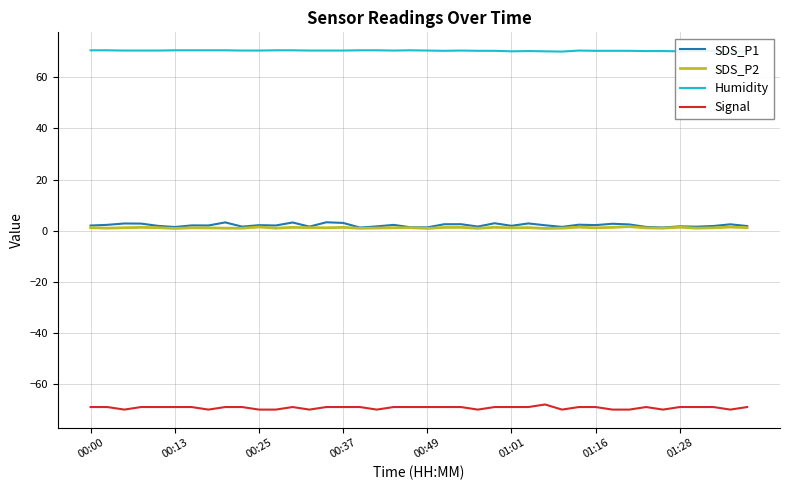

What is the maximum value for Signal?

-68.0